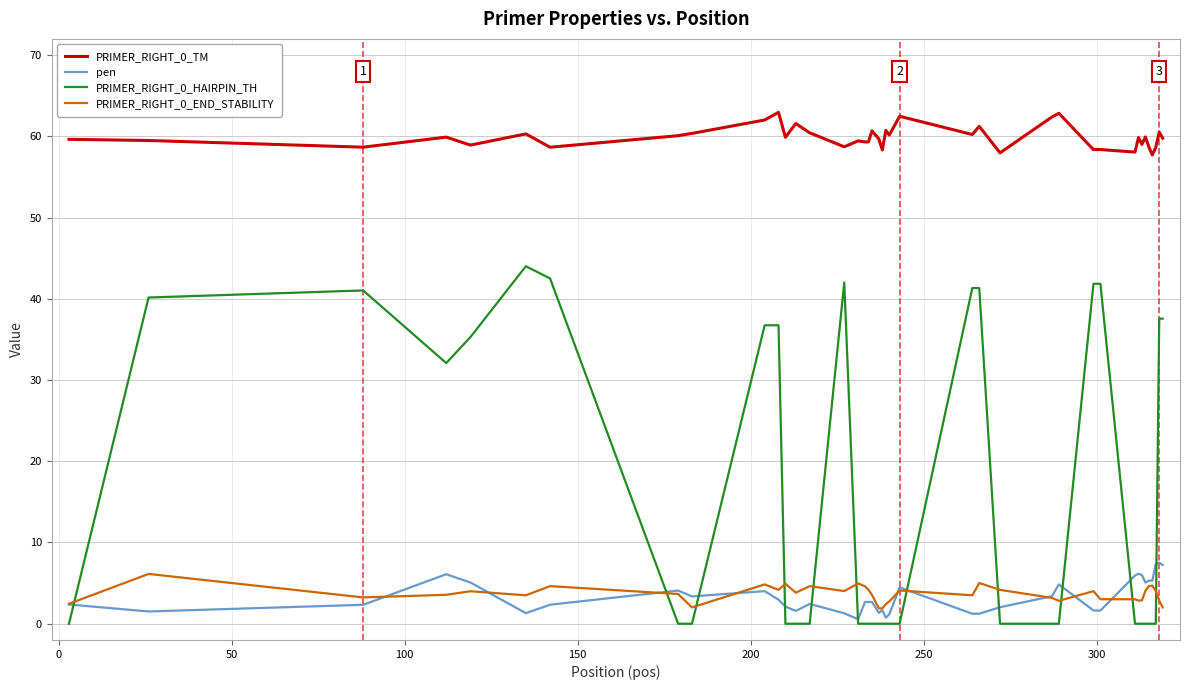

Which series has the largest total across all categories?

PRIMER_RIGHT_0_TM